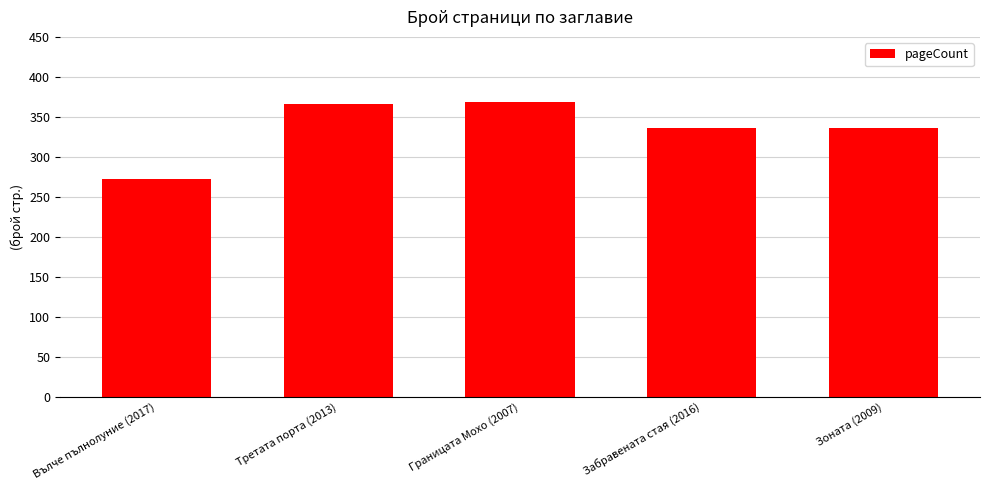

Which label corresponds to the smallest value in the chart?

Вълче пълнолуние (2017)